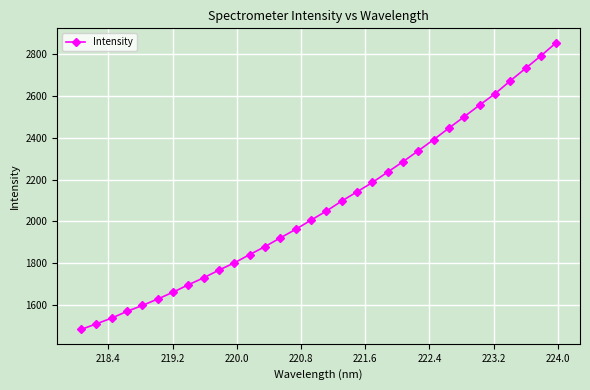

What is the average value?

2077.2